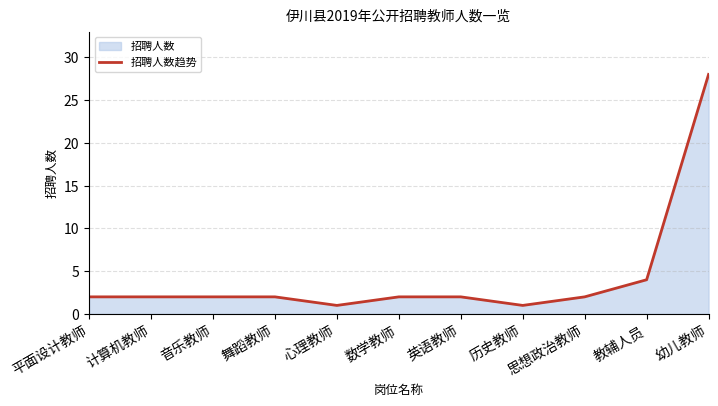

Reading left to right, list all the values displayed in this chart.

2	2	2	2	1	2	2	1	2	4	28